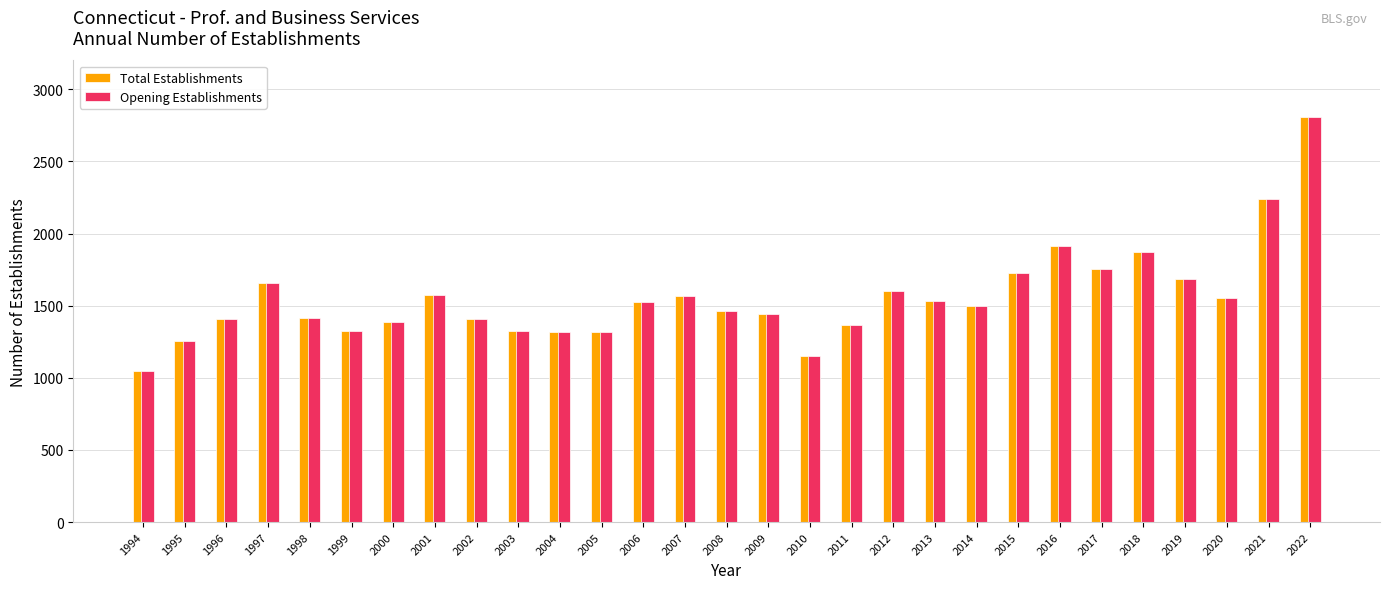

What is the maximum value shown in the chart?

2806